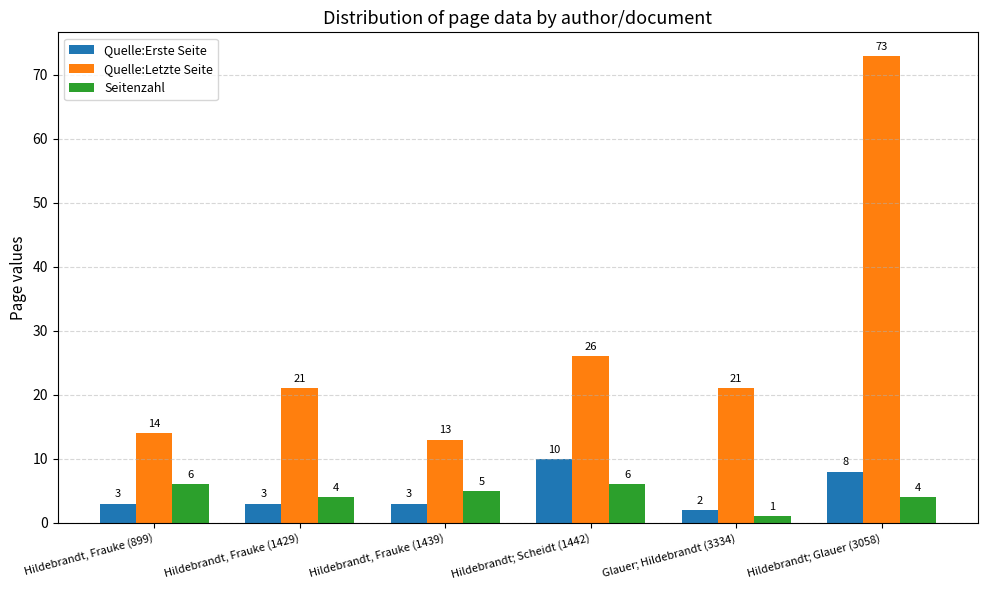

Reading left to right, list all the values displayed in this chart.

Quelle:Erste Seite: Hildebrandt, Frauke (899)=3	Hildebrandt, Frauke (1429)=3	Hildebrandt, Frauke (1439)=3	Hildebrandt; Scheidt (1442)=10	Glauer; Hildebrandt (3334)=2	Hildebrandt; Glauer (3058)=8
Quelle:Letzte Seite: Hildebrandt, Frauke (899)=14	Hildebrandt, Frauke (1429)=21	Hildebrandt, Frauke (1439)=13	Hildebrandt; Scheidt (1442)=26	Glauer; Hildebrandt (3334)=21	Hildebrandt; Glauer (3058)=73
Seitenzahl: Hildebrandt, Frauke (899)=6	Hildebrandt, Frauke (1429)=4	Hildebrandt, Frauke (1439)=5	Hildebrandt; Scheidt (1442)=6	Glauer; Hildebrandt (3334)=1	Hildebrandt; Glauer (3058)=4